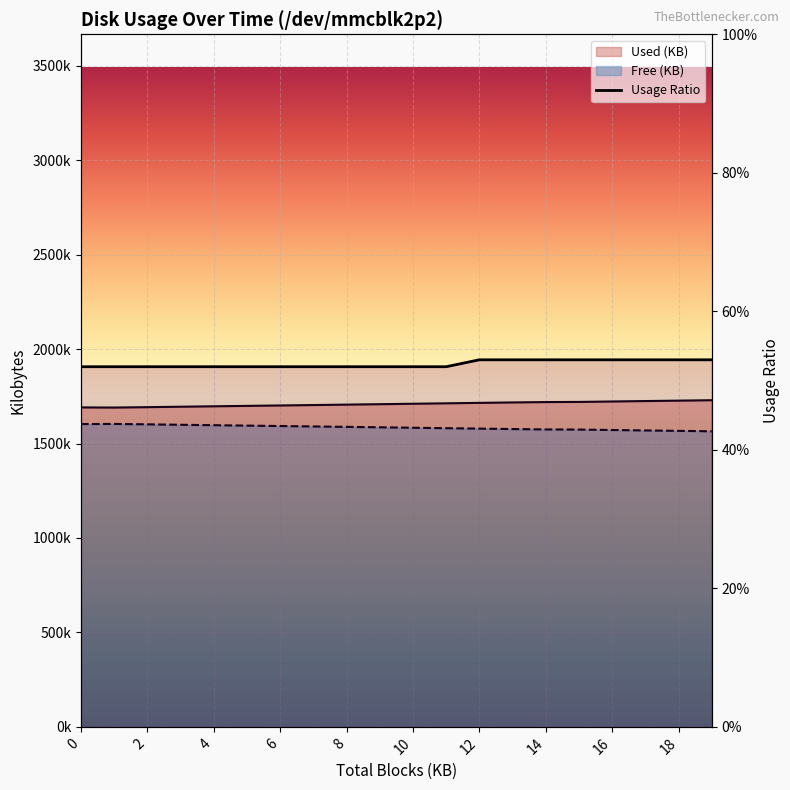

How many lines are shown in the chart?

3